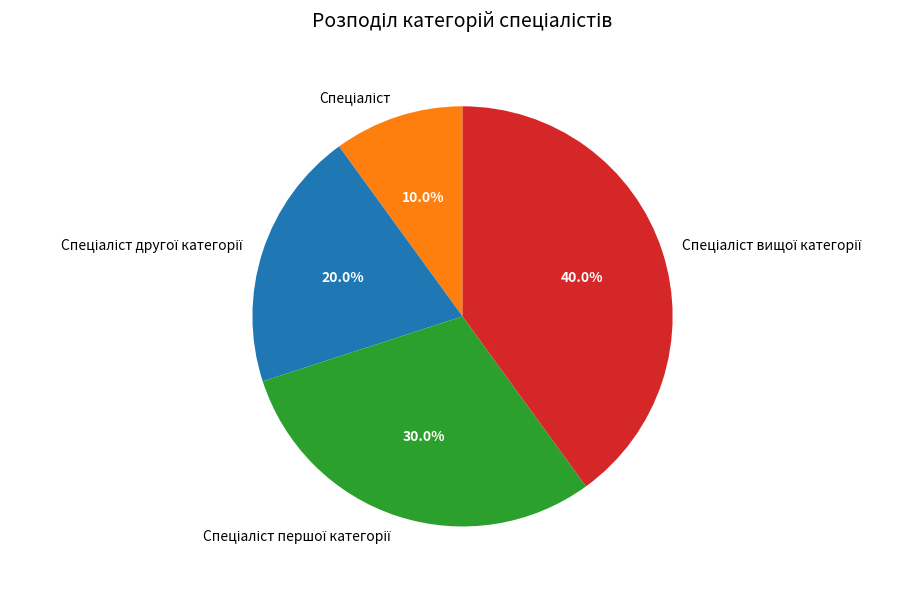

Does any single category account for the majority?

No